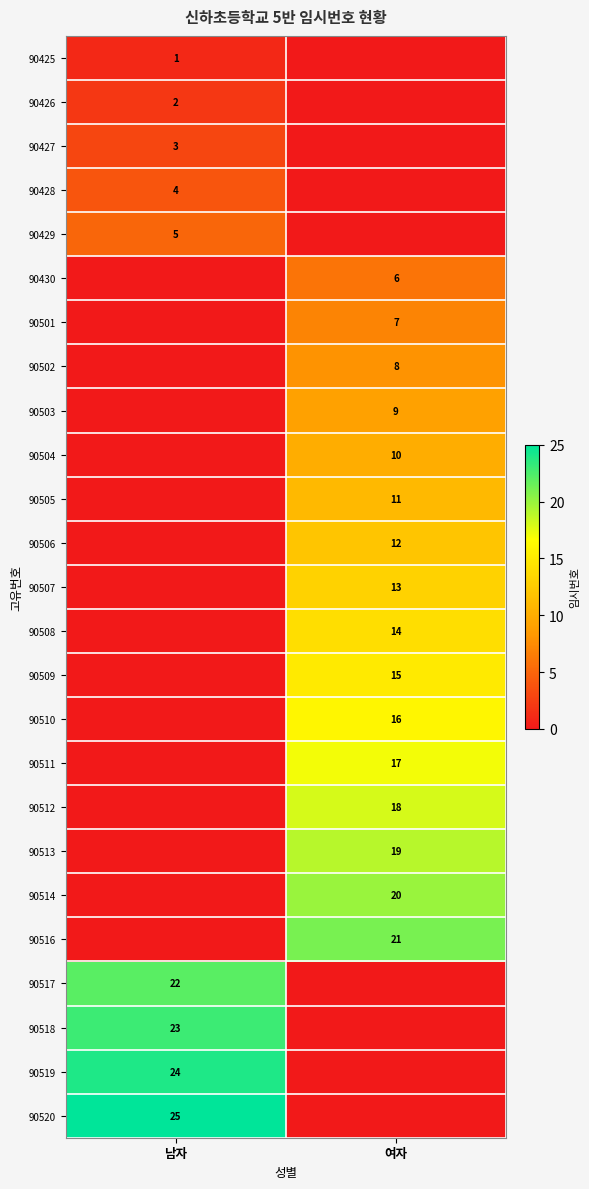

The 90509 series shows 15 at 여자. True or false?

True